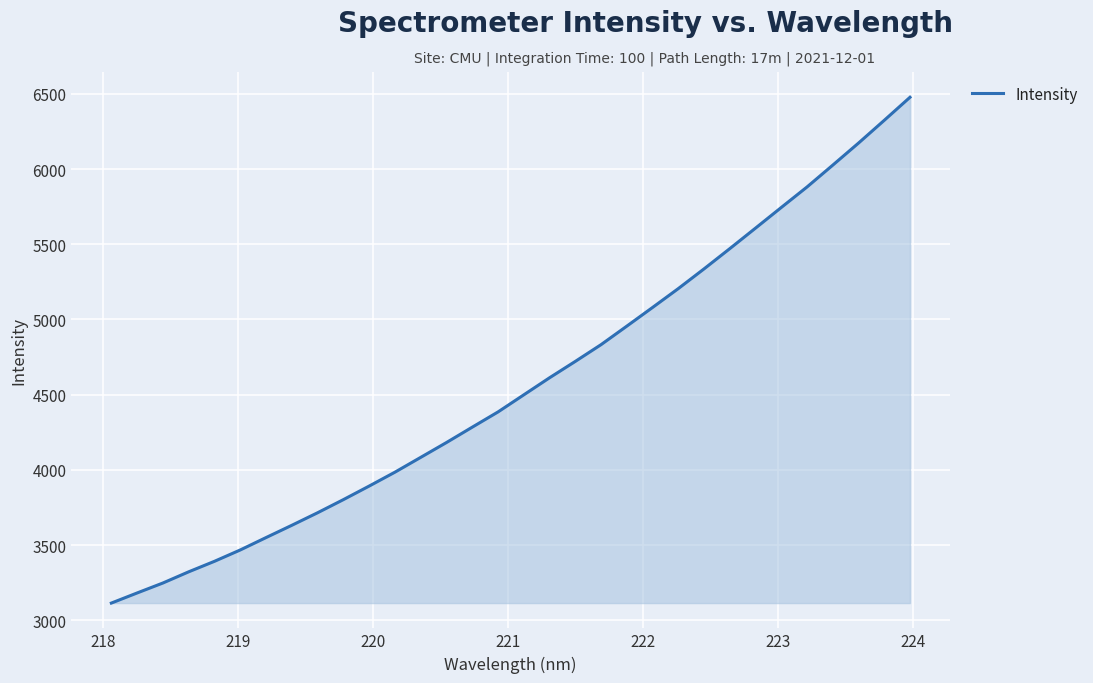

What is the difference between the maximum and minimum values?

3363.5